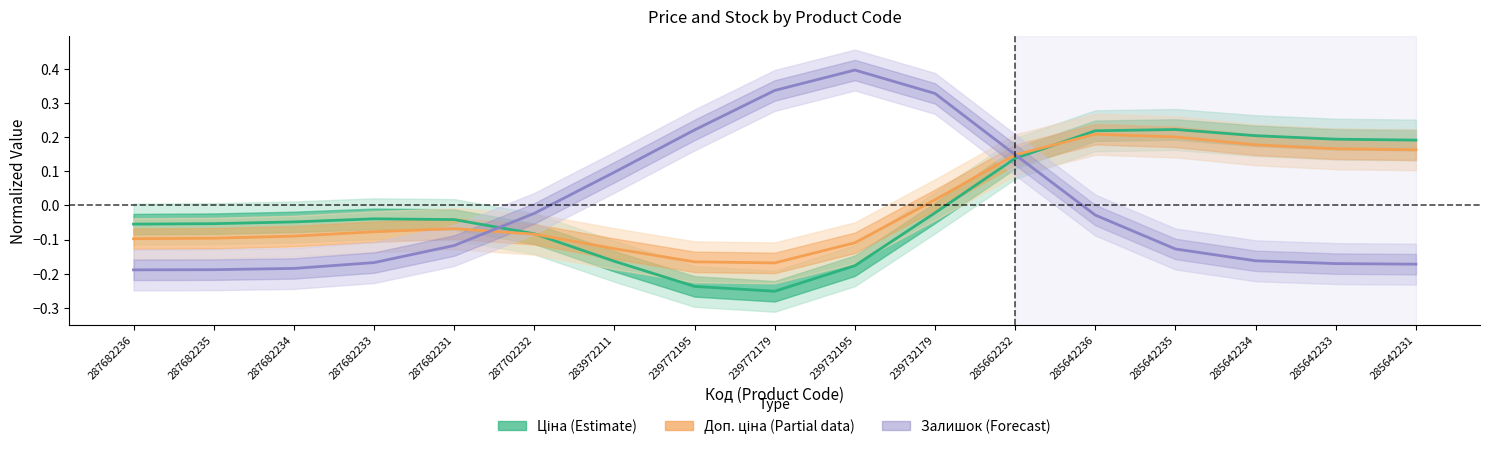

How many times do Ціна (Estimate) and Доп. ціна (Partial data) cross each other?

2